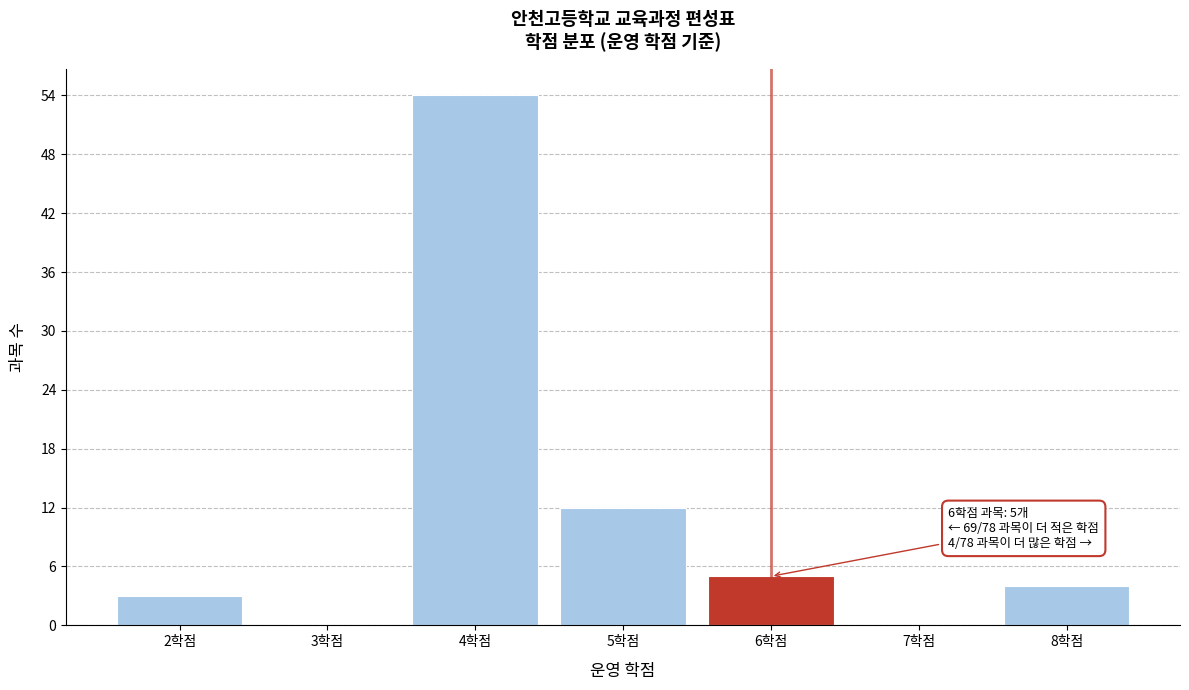

Reading left to right, transcribe all the data shown in this chart.

2학점=3	3학점=0	4학점=54	5학점=12	6학점=5	7학점=0	8학점=4